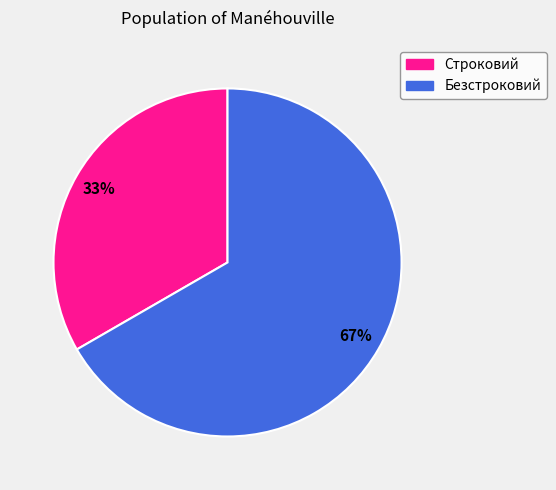

Approximately how many times larger is the value at Безстроковий compared to Строковий?

2.0